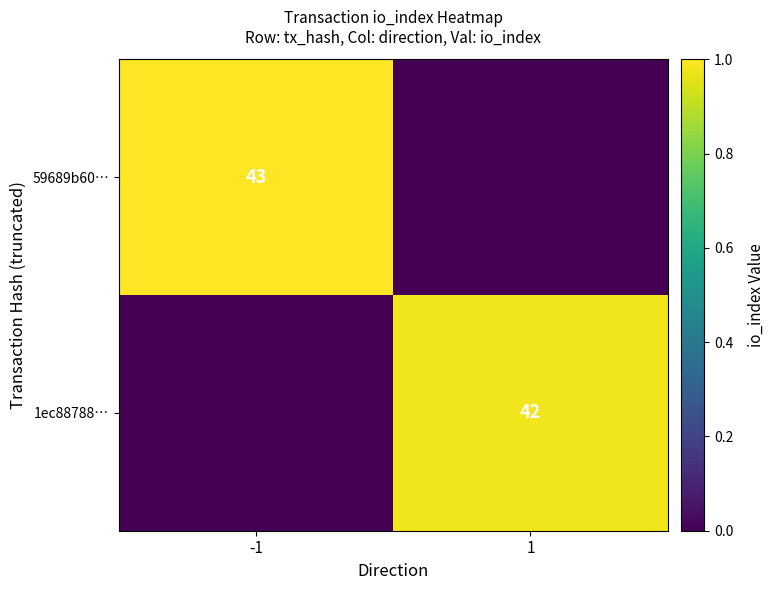

The value of 59689b60… at -1 is 43. True or false?

True